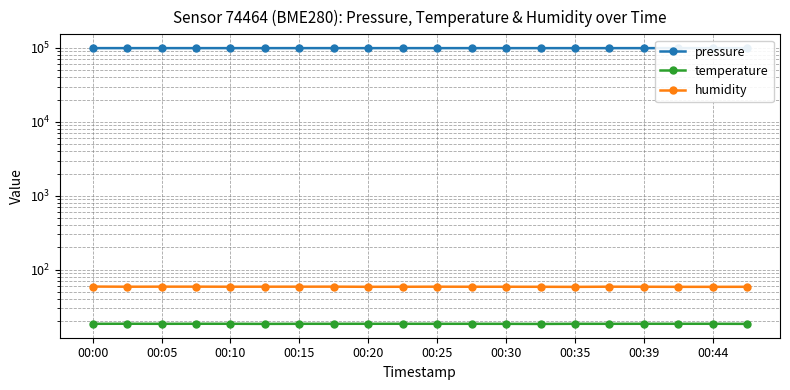

Which category has the highest value across all series?

00:00